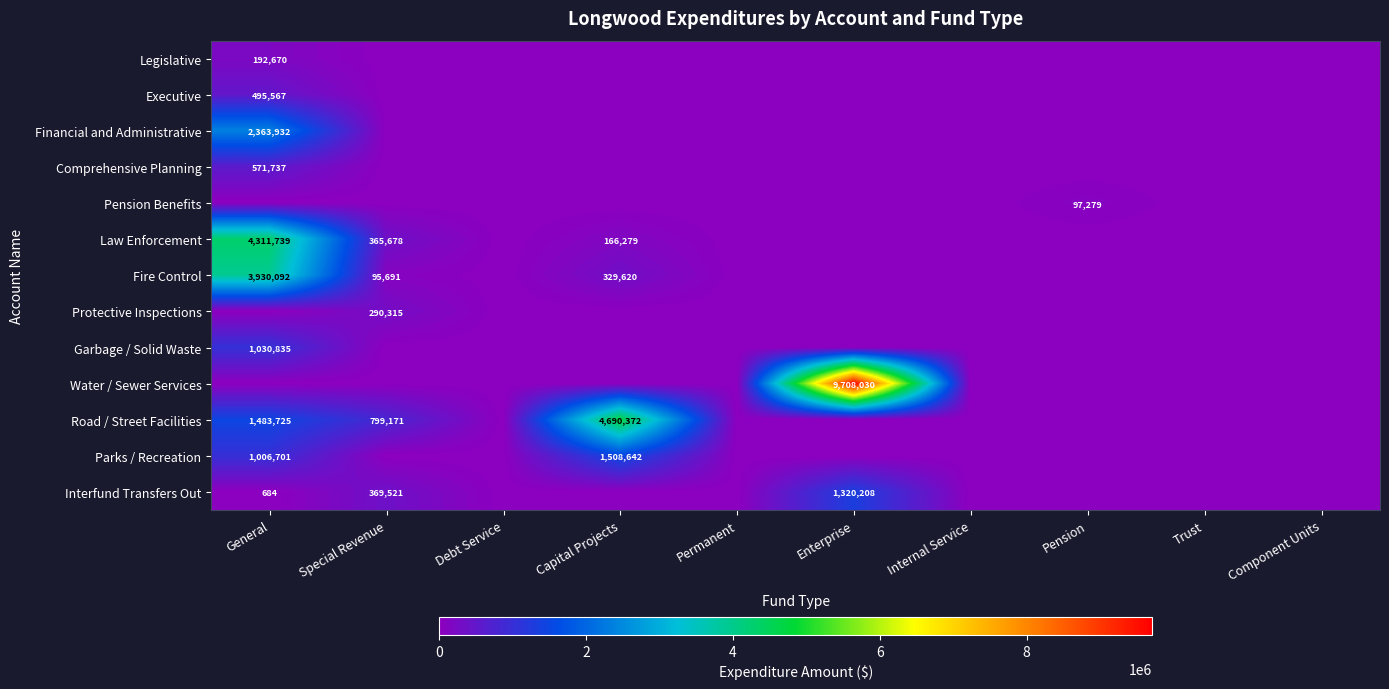

The value of Legislative at Trust is -121380. True or false?

False